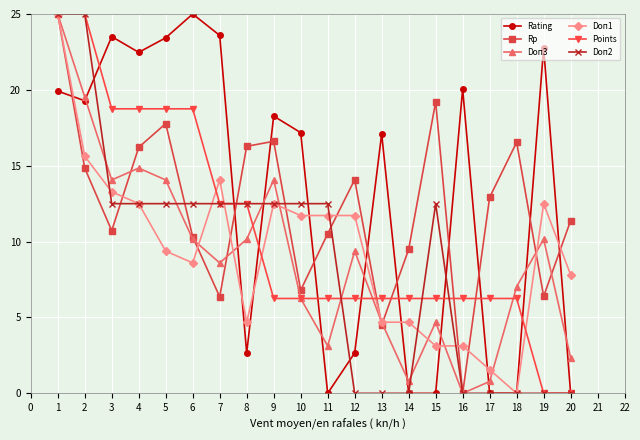

What is the approximate value of Rating at 5?

23.4